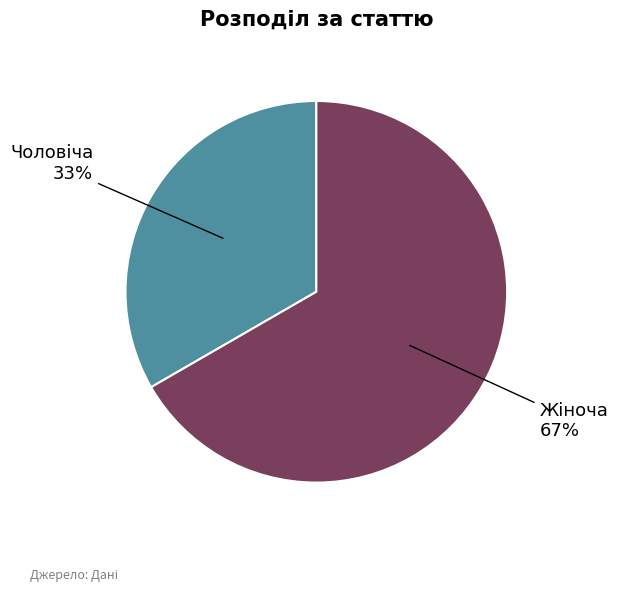

To the nearest percent, what is the average slice percentage?

50%